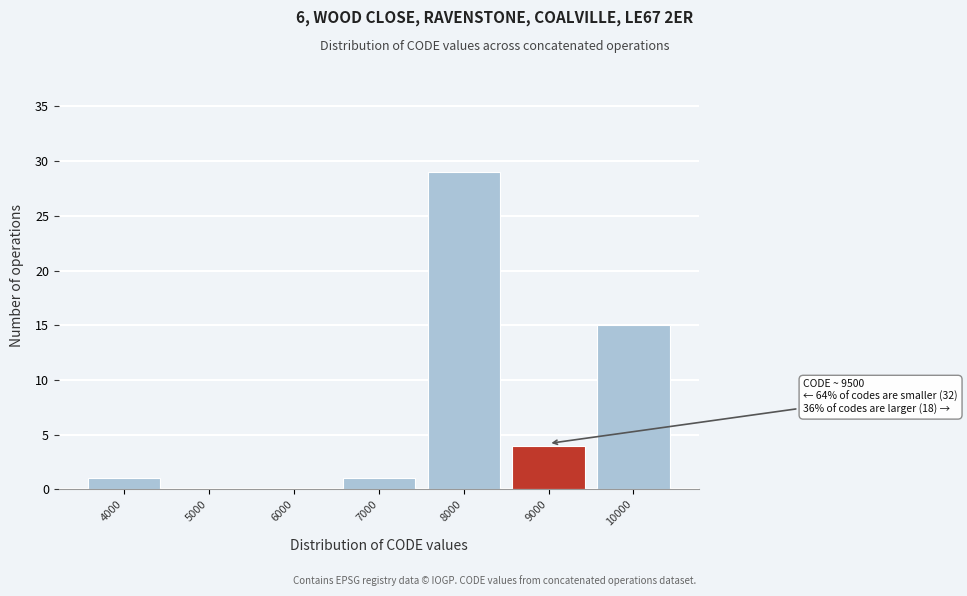

Reading left to right, extract all data points from this chart.

4000=1	5000=0	6000=0	7000=1	8000=29	9000=4	10000=15